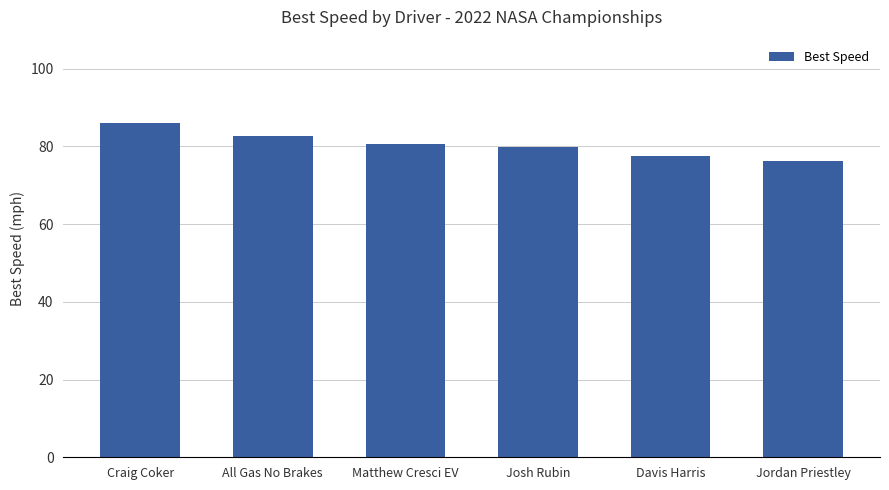

What is the label of the 1st bar from the left?

Craig Coker